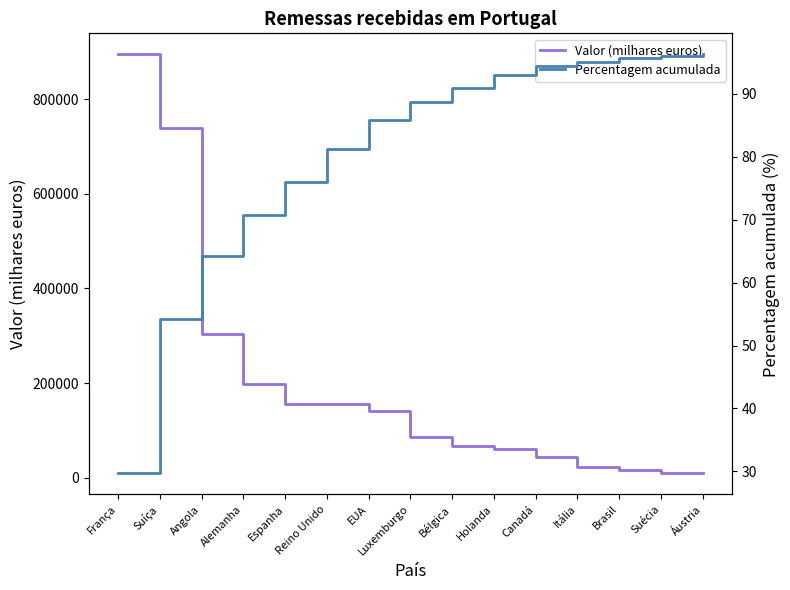

What are all the series names shown in the legend?

Valor (milhares euros), Percentagem acumulada